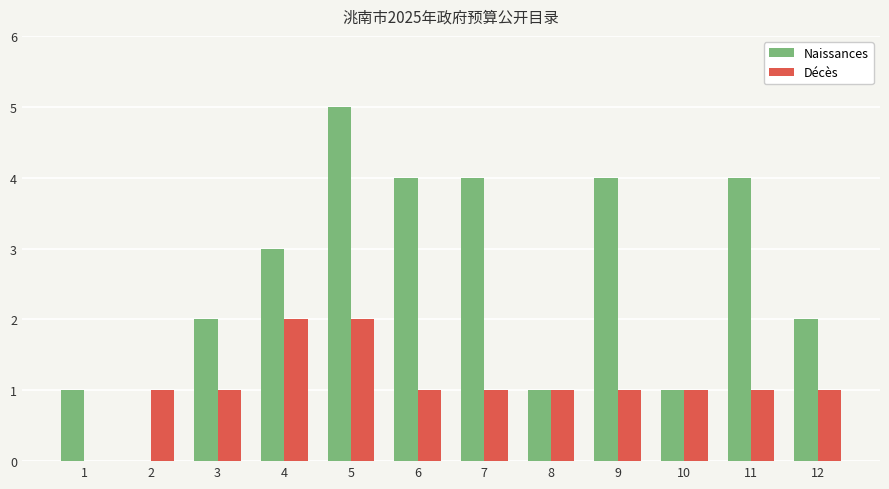

Reading right to left, extract all data points from this chart.

Naissances: 2	4	1	4	1	4	4	5	3	2	0	1
Décès: 1	1	1	1	1	1	1	2	2	1	1	0